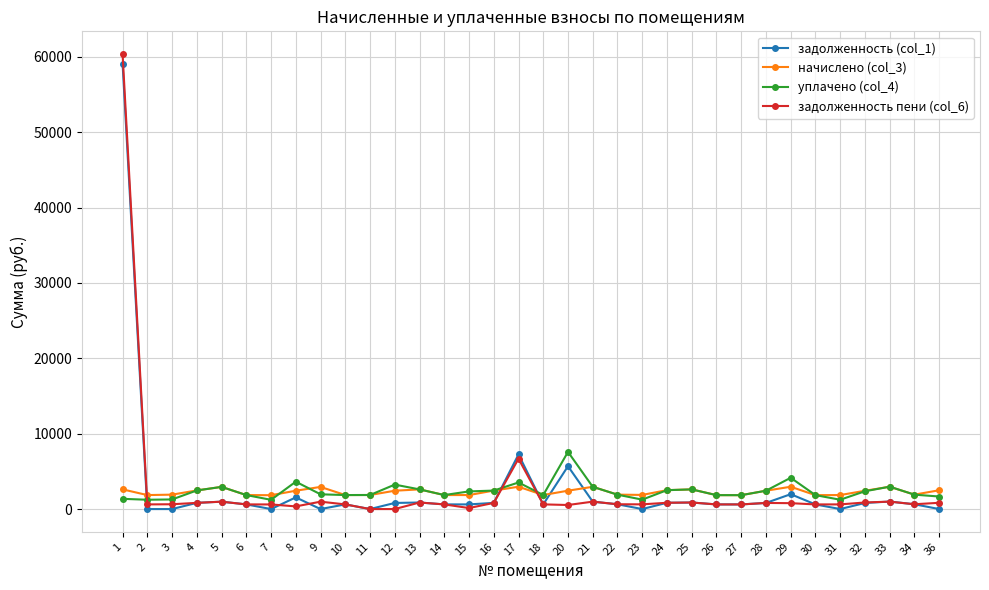

Which series has the largest range (max minus min)?

задолженность пени (col_6)